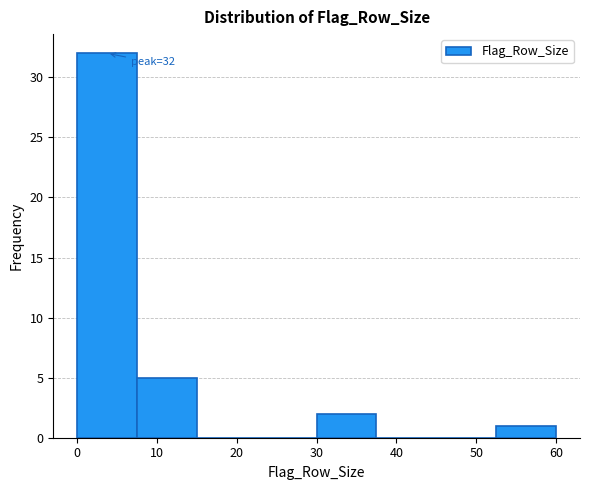

Over which range of the x-axis is the bar tallest?

0.0 to 7.5